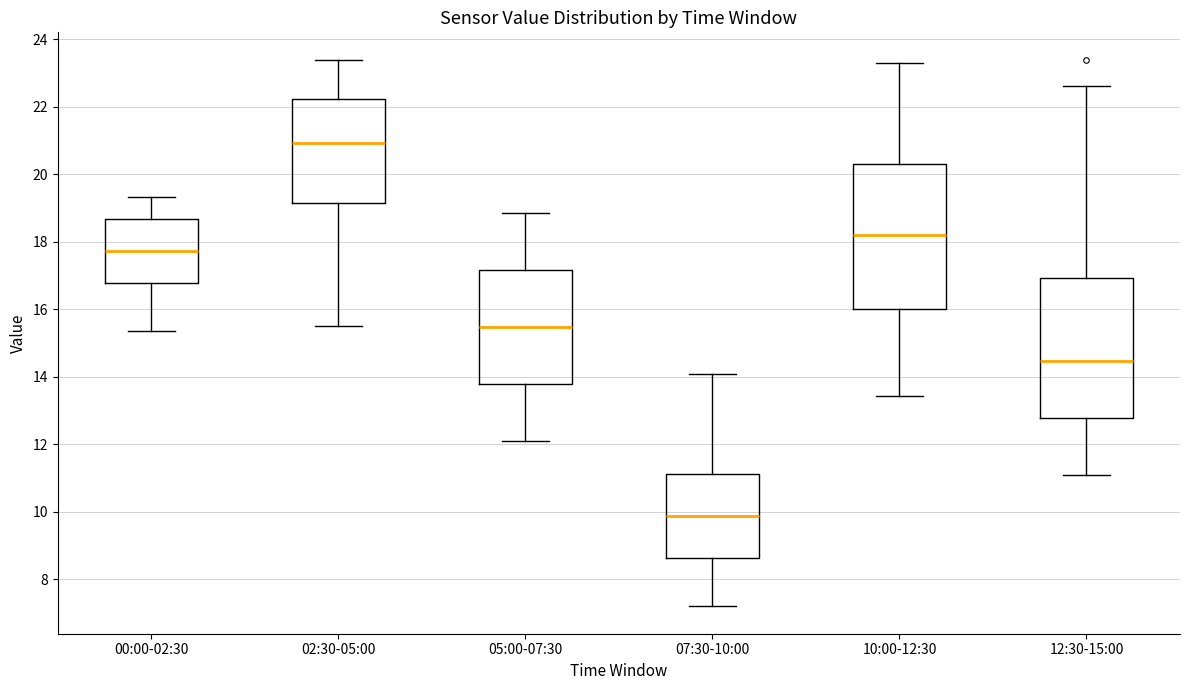

Which box has the lowest median line?

07:30-10:00